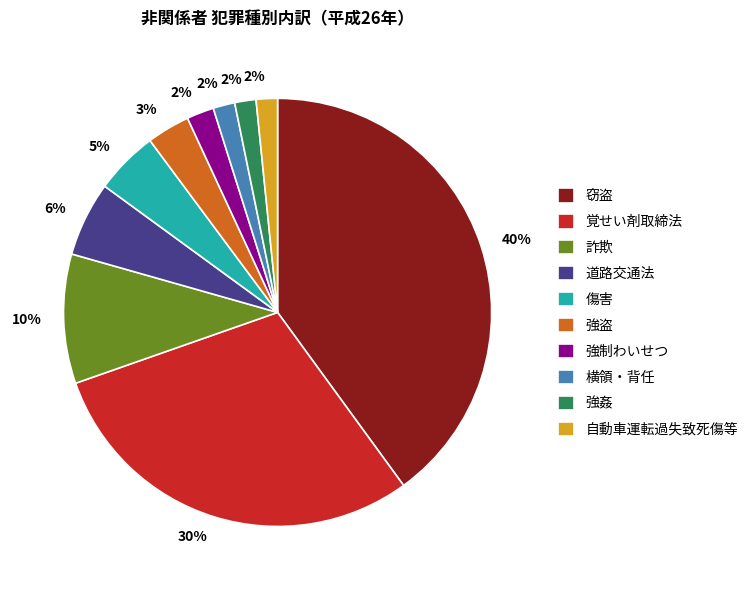

Approximately how many times larger is the value at 詐欺 compared to 覚せい剤取締法?

0.3